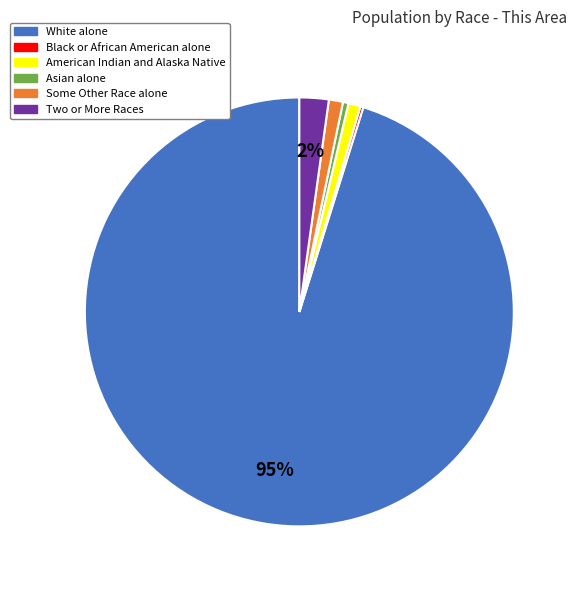

Do Some Other Race alone and White alone together represent more than half of the pie?

Yes